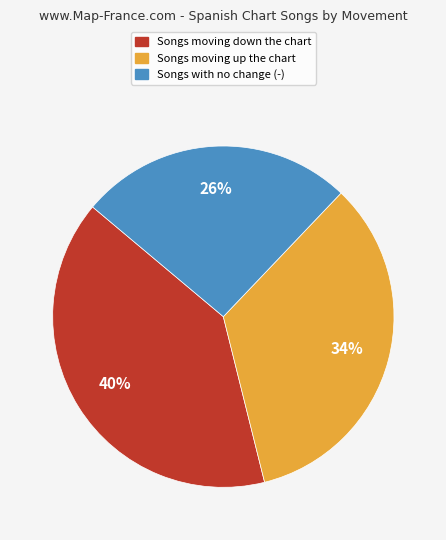

To the nearest percent, what is the difference between the largest and smallest slice percentages?

14%